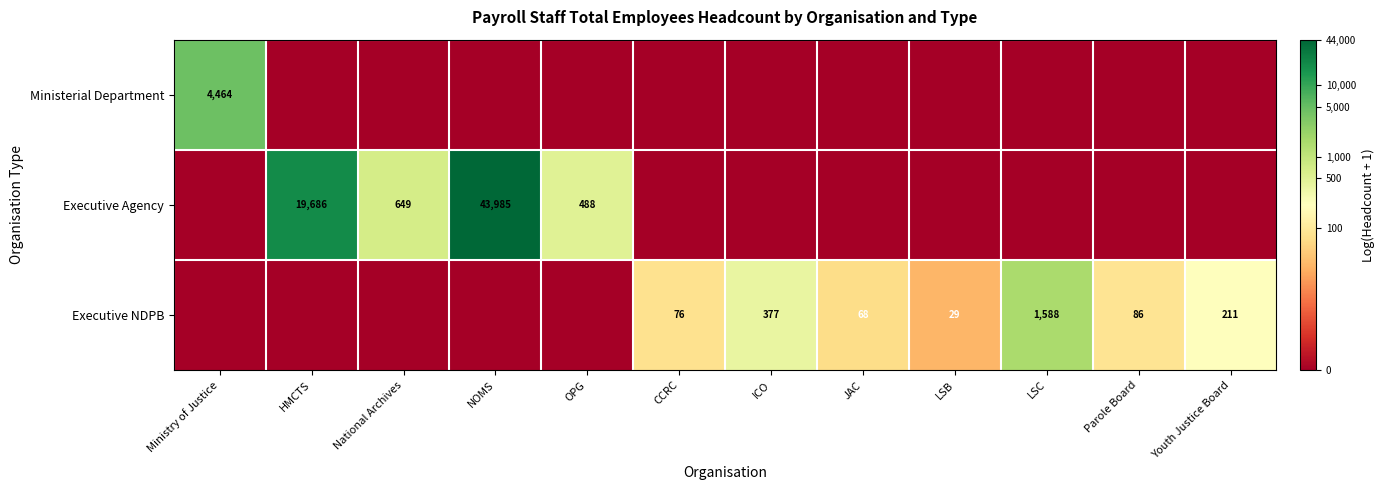

Is the value of Executive NDPB at LSC greater than the value of Executive Agency at HMCTS?

No